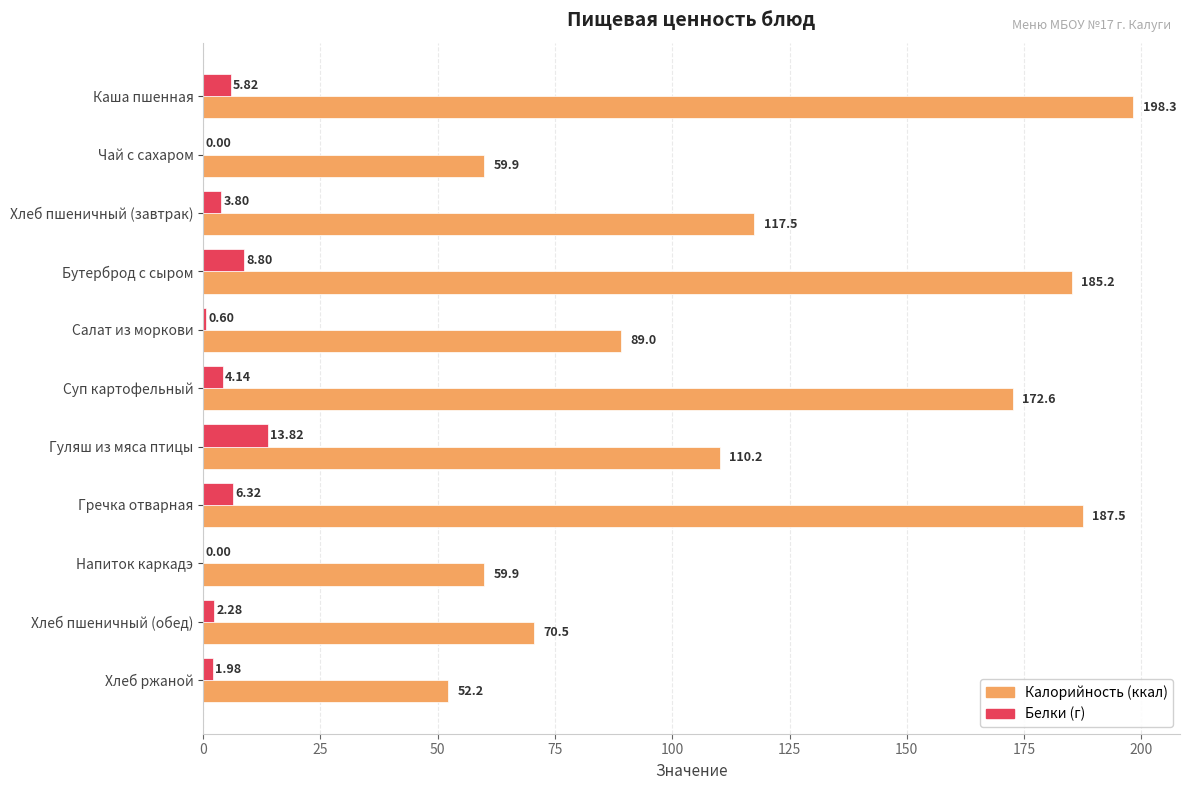

Which category has the highest value across all series?

Каша пшенная